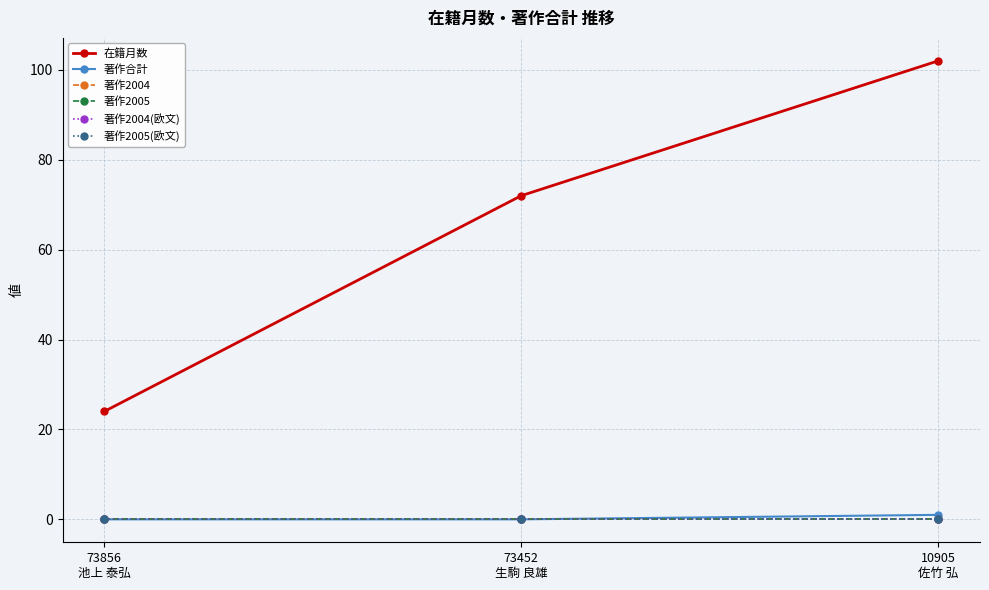

Is the value of 著作2005(欧文) at 73856
池上 泰弘 greater than the value of 在籍月数 at 73856
池上 泰弘?

No